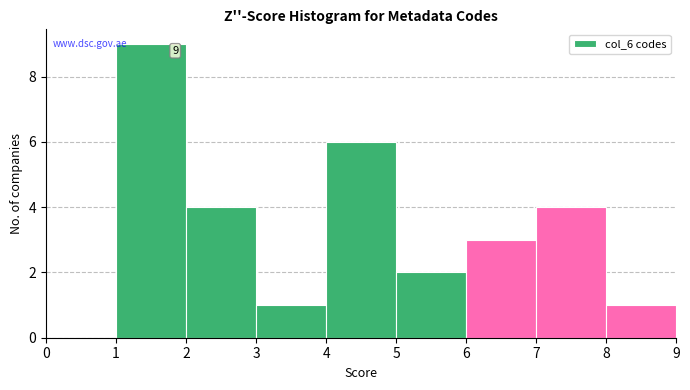

Over which range of the x-axis is the bar tallest?

1 to 2